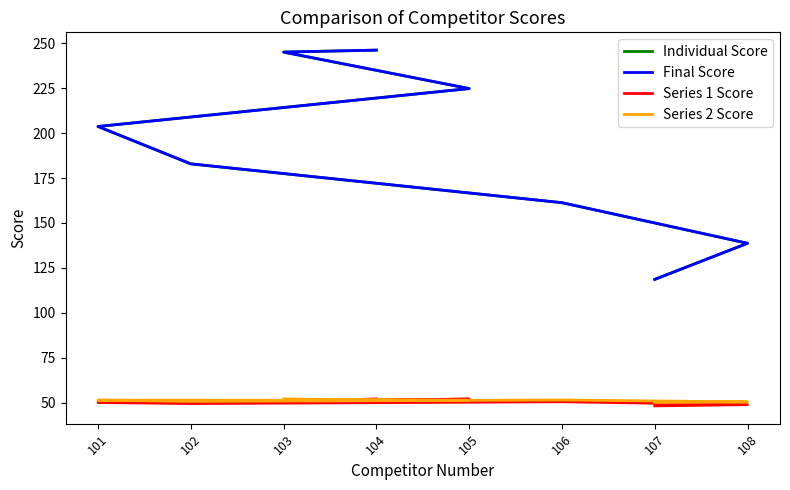

At which category does the chart reach its peak across all series?

104